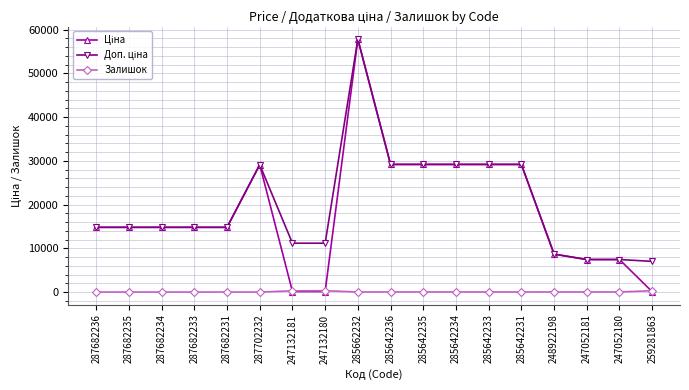

The value of Залишок at 285642235 is 16.0. True or false?

True